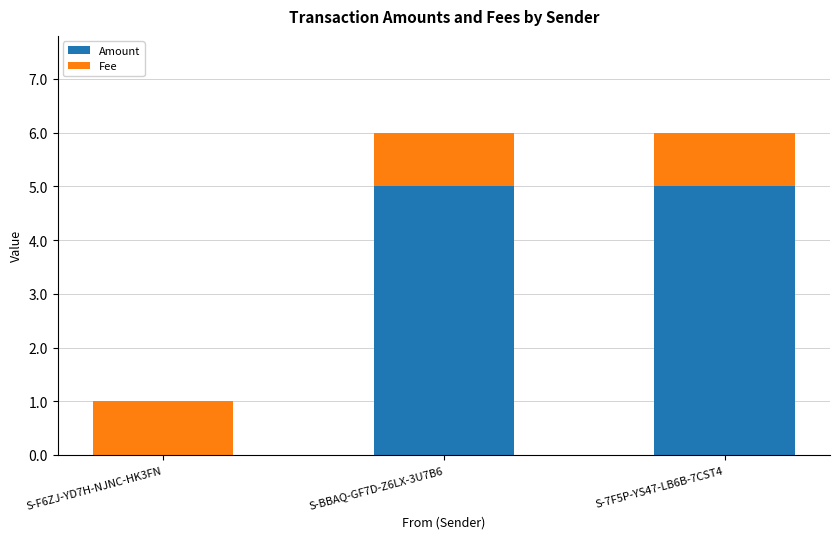

What is the sum of all Amount values?

10